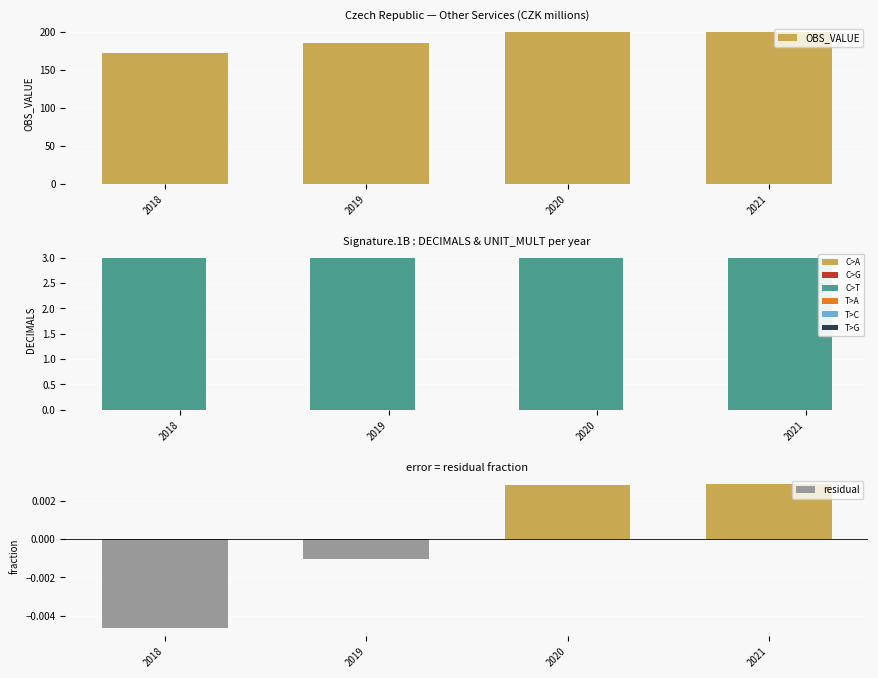

How many values in residual are above zero?

2